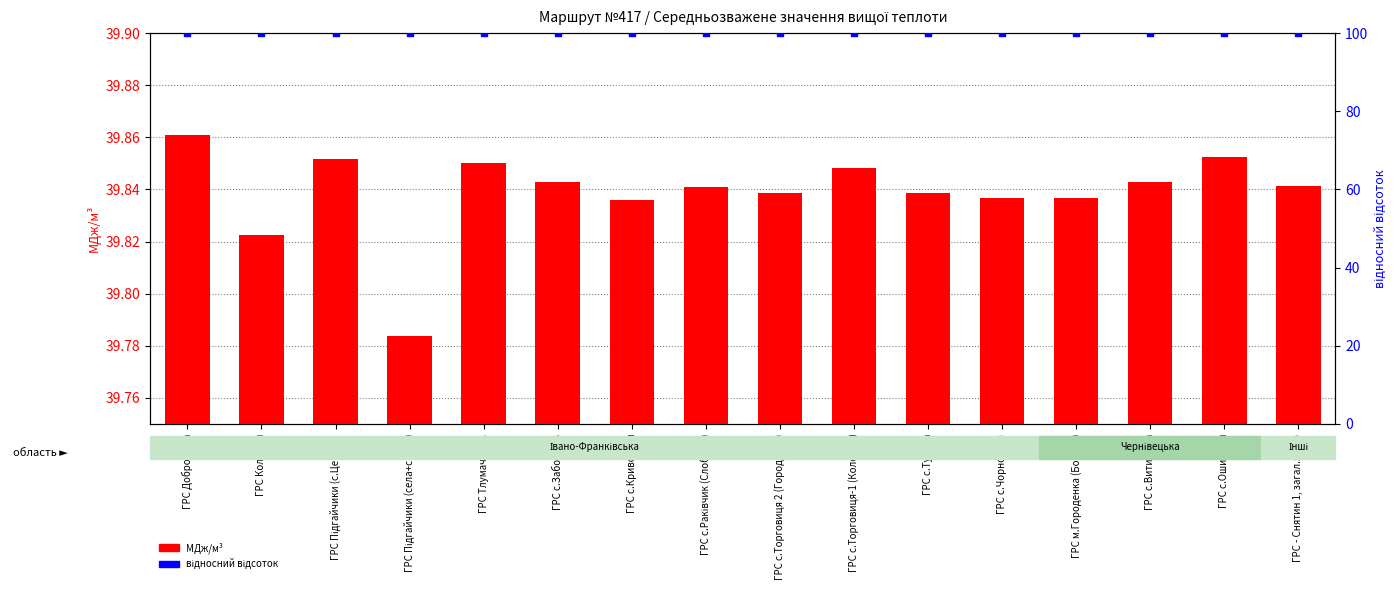

Is the value of МДж/м³ at ГРС с.Витилівка greater than the value of відносний відсоток at ГРС с.Кривотули?

No